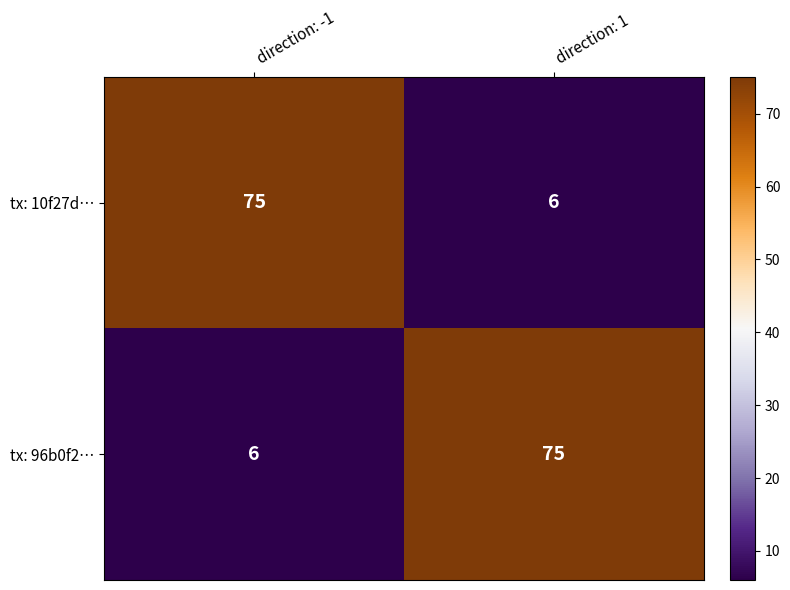

True or false: tx: 10f27d… has a value of 6 at direction: 1.

True